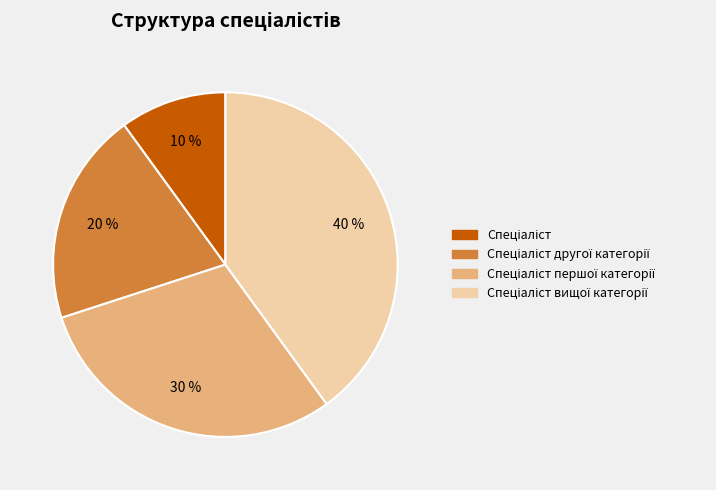

To the nearest percent, what is the difference between the largest and smallest slice percentages?

30%